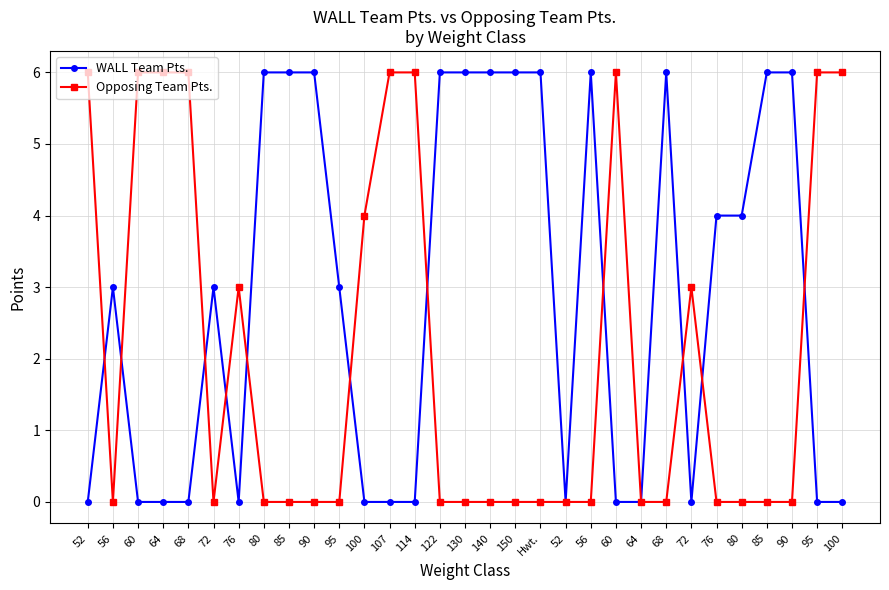

How many interior local valleys does the WALL Team Pts. series have?

3